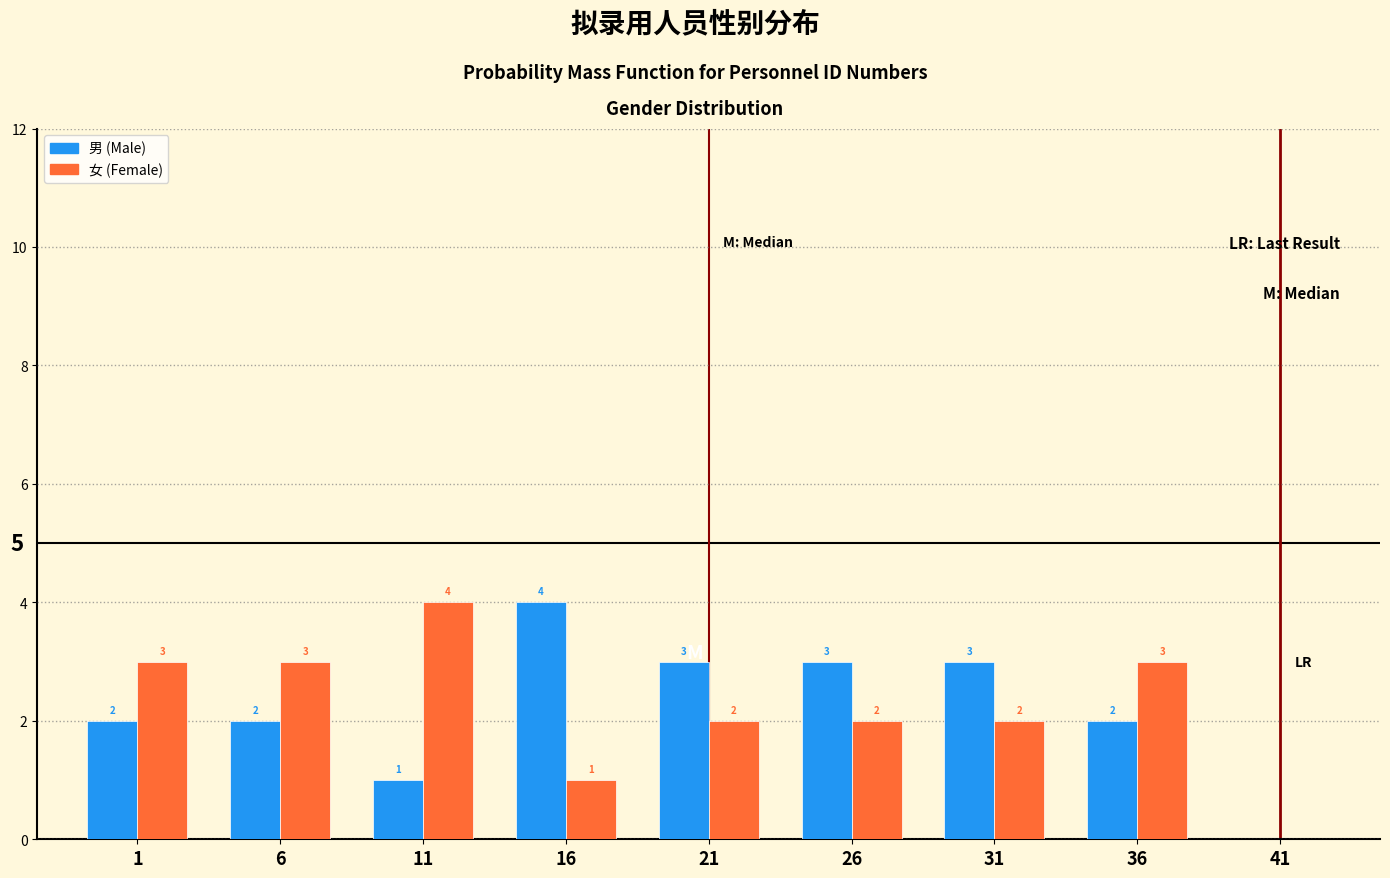

Reading right to left, list all the values displayed in this chart.

男 (Male): 41=0	36=2	31=3	26=3	21=3	16=4	11=1	6=2	1=2
女 (Female): 41=0	36=3	31=2	26=2	21=2	16=1	11=4	6=3	1=3